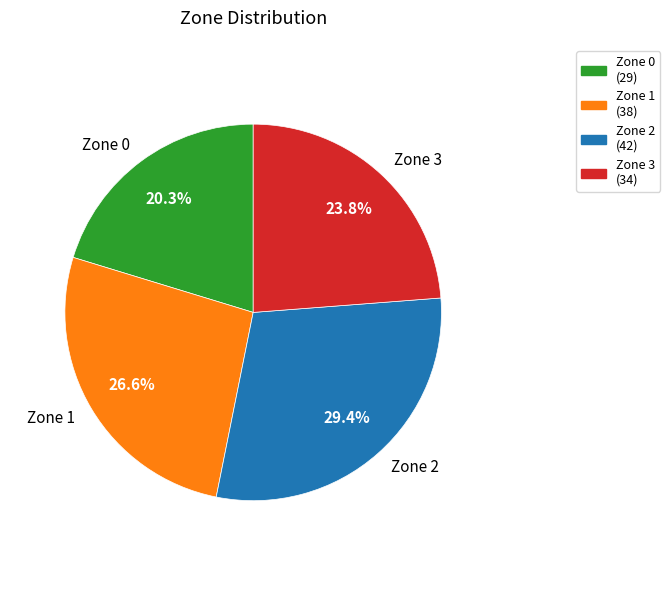

Rank the categories by value from lowest to highest.

Zone 0, Zone 3, Zone 1, Zone 2